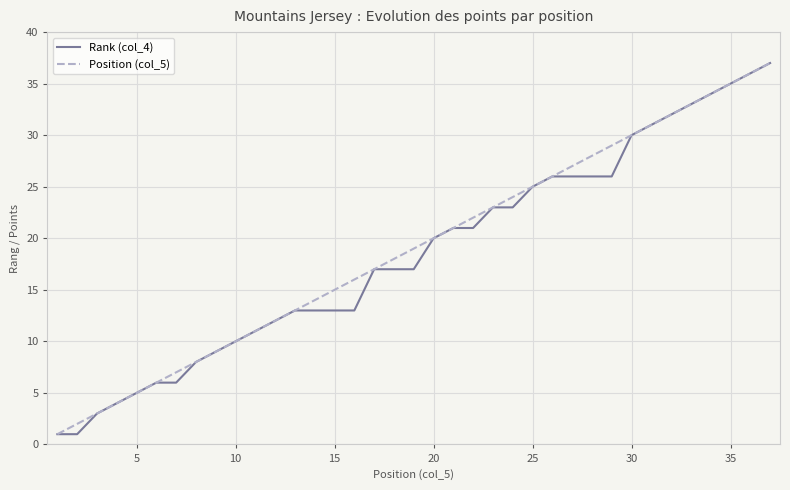

What is the maximum value shown in the chart?

37